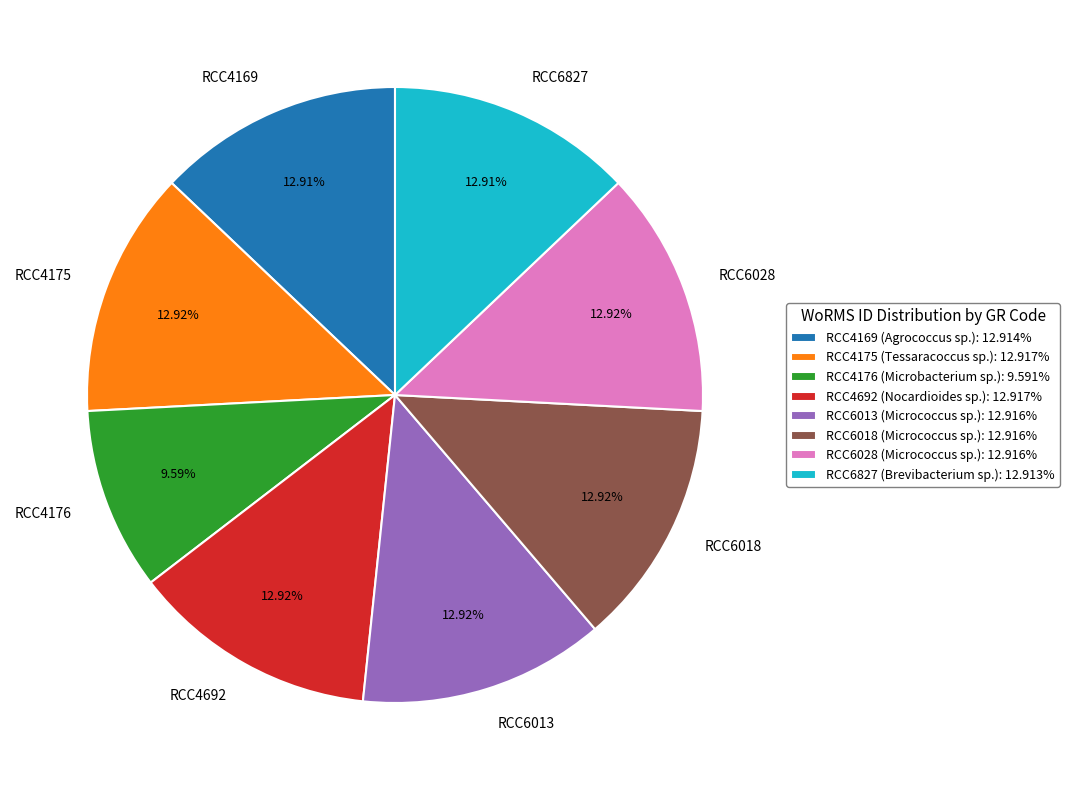

Is RCC6018 the majority of the pie?

No